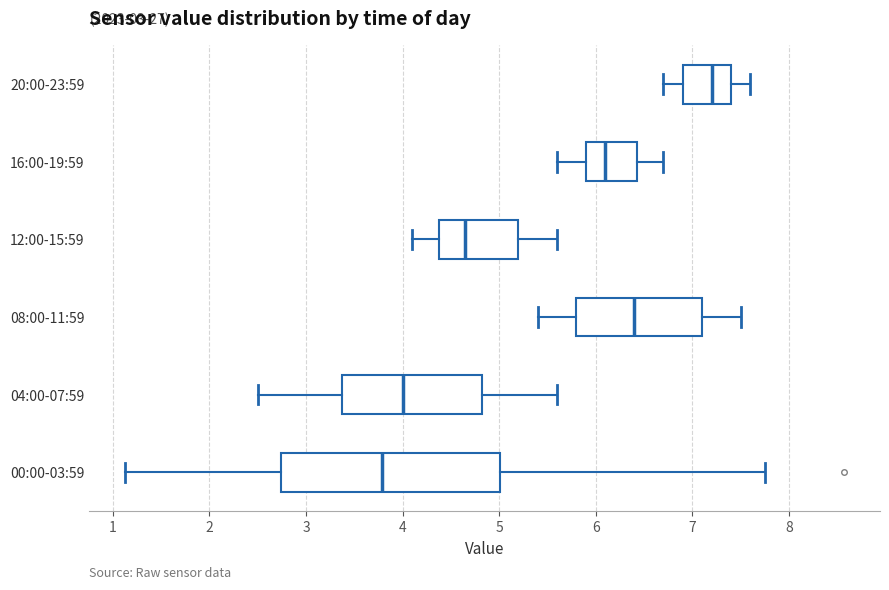

Which box's median line is the furthest to the right?

20:00-23:59